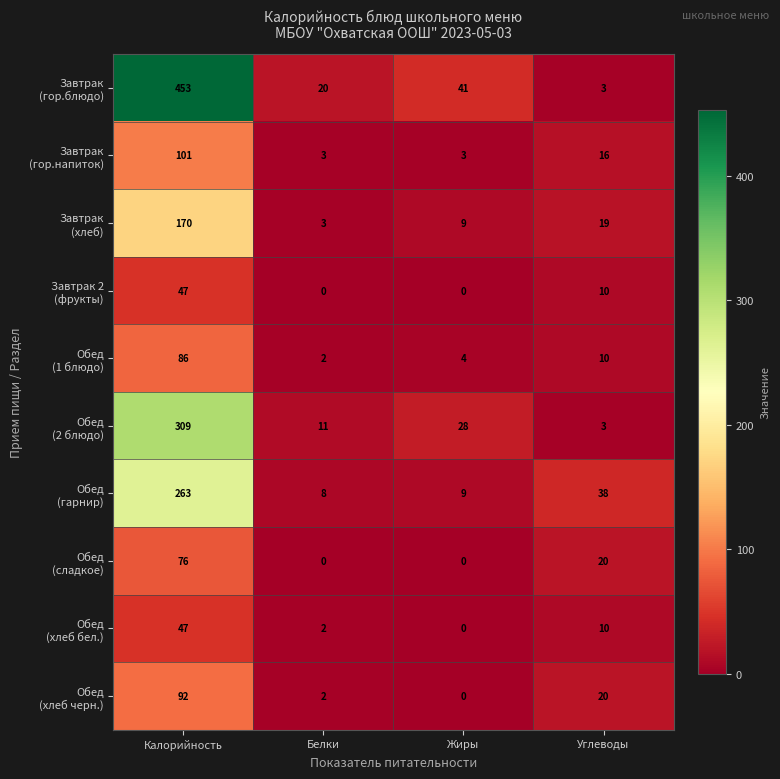

Which category has the highest value across all series?

Калорийность